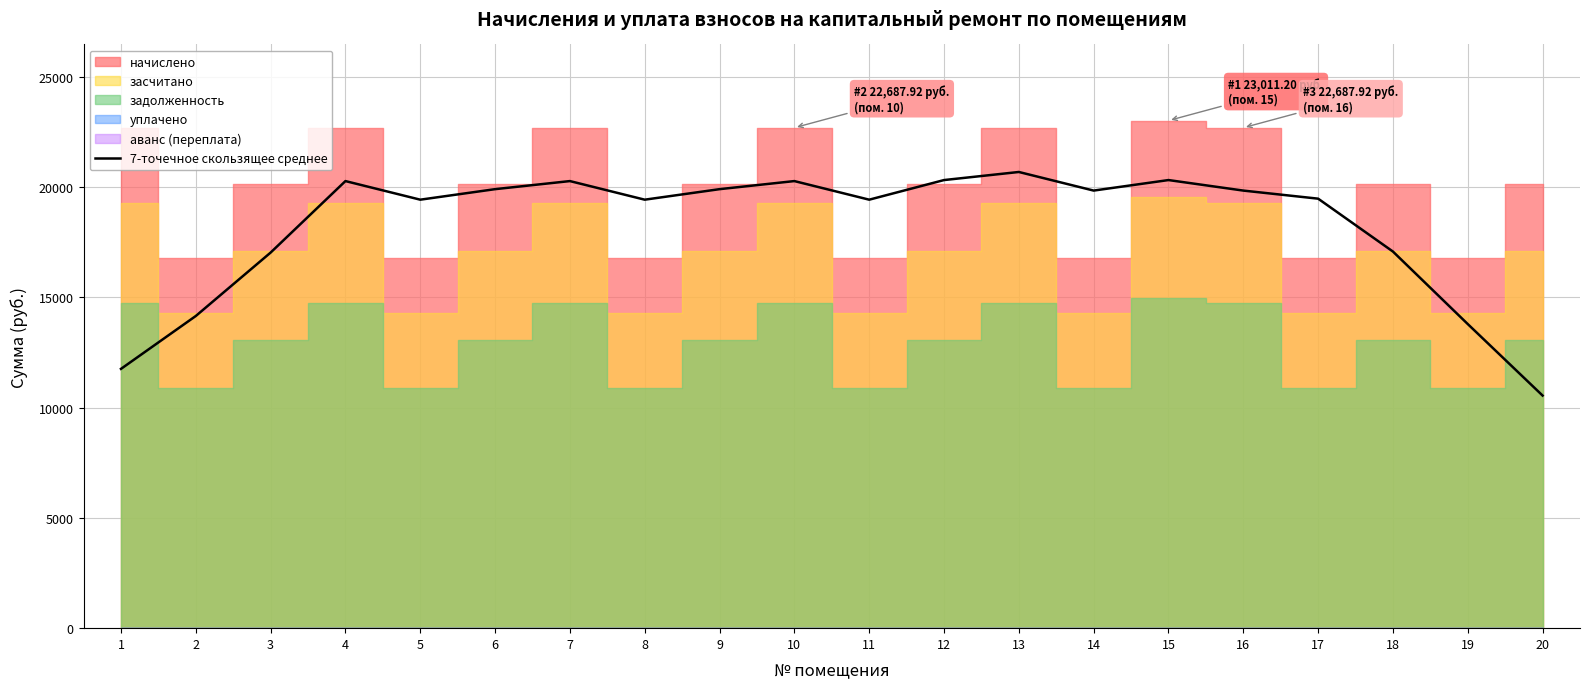

Is it true that the value at 16 is 19837.7?

True